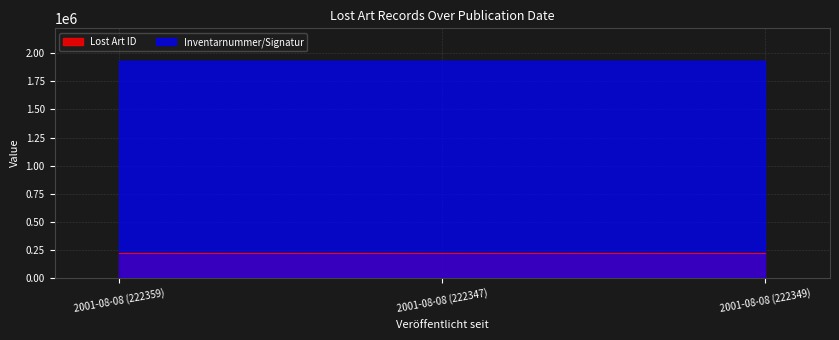

How many values in the Inventarnummer/Signatur series exceed 1932041?

1